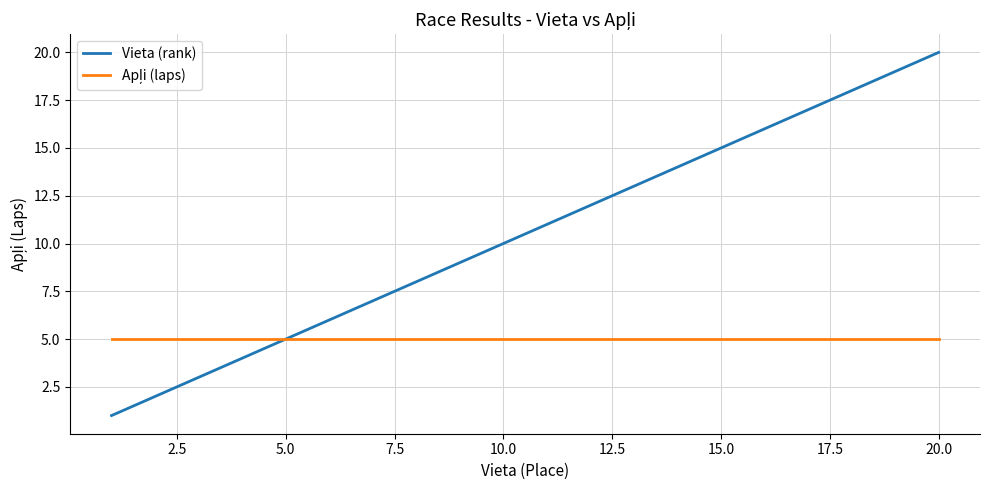

Which series has the largest total across all categories?

Vieta (rank)